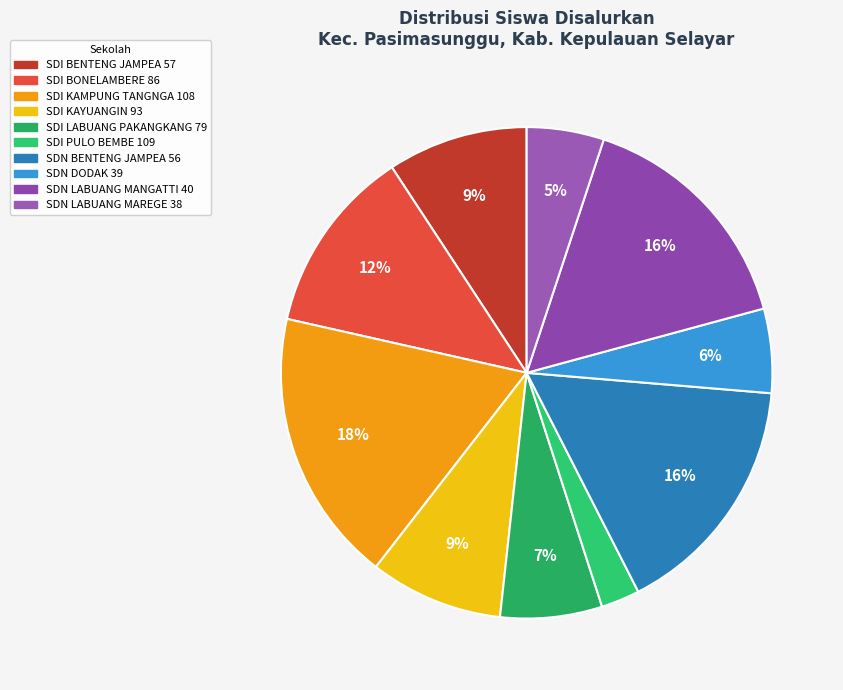

True or false: SDN DODAK 39 accounts for 6% of the total.

True